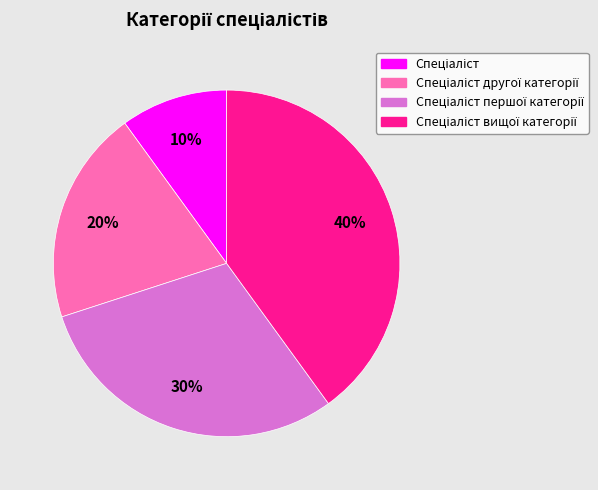

To the nearest percent, what is the average slice percentage?

25%